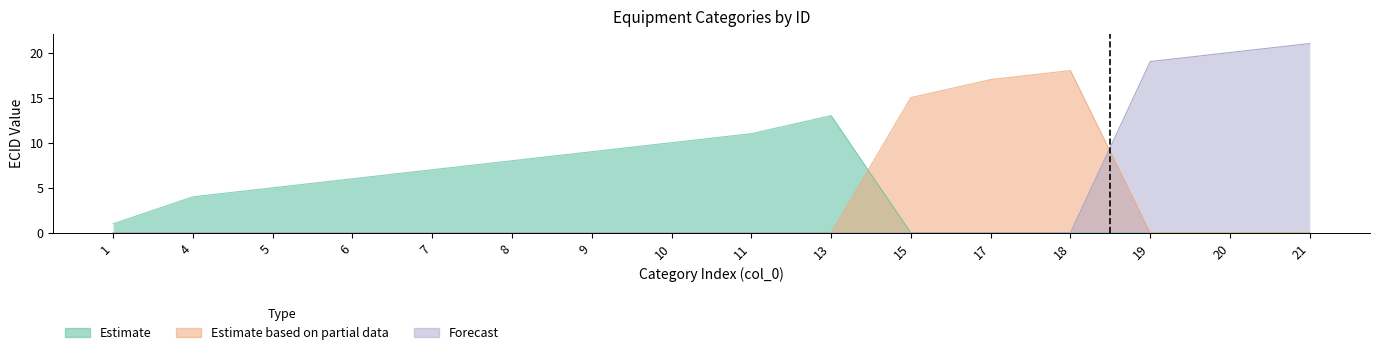

Is the value of Estimate at 18 greater than the value of Estimate based on partial data at 17?

No